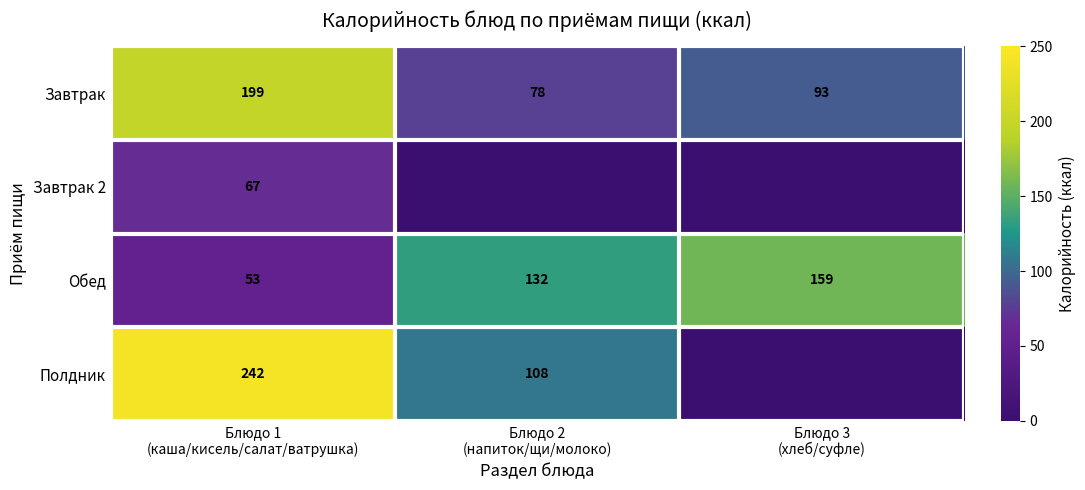

How many data points in Обед are less than 132?

1